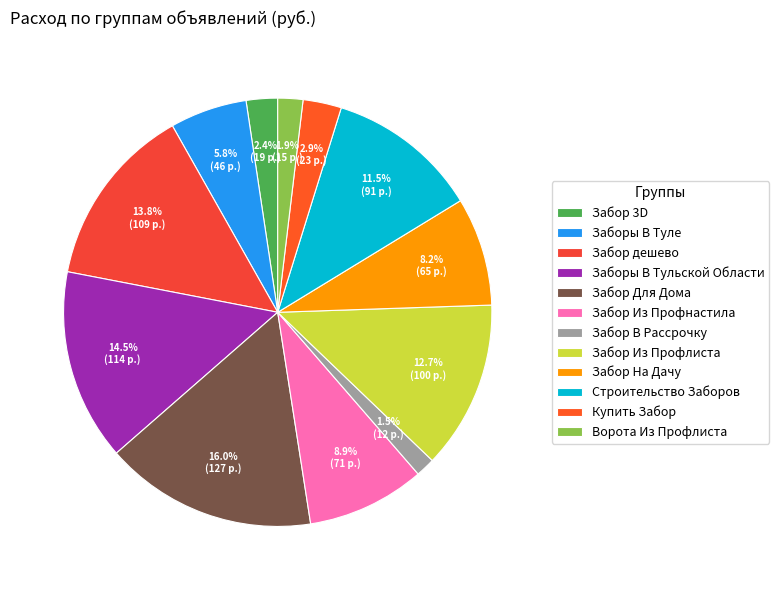

How much of the chart is everything except Купить Забор?

97.1%